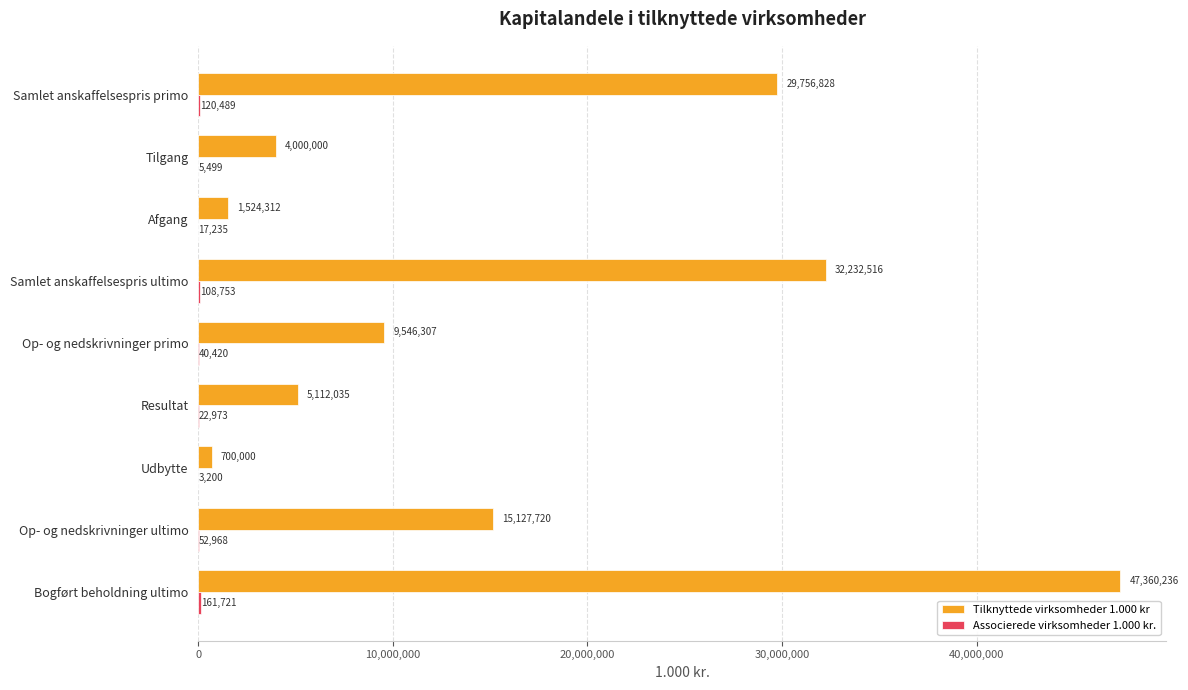

What is the greatest value displayed?

47360236